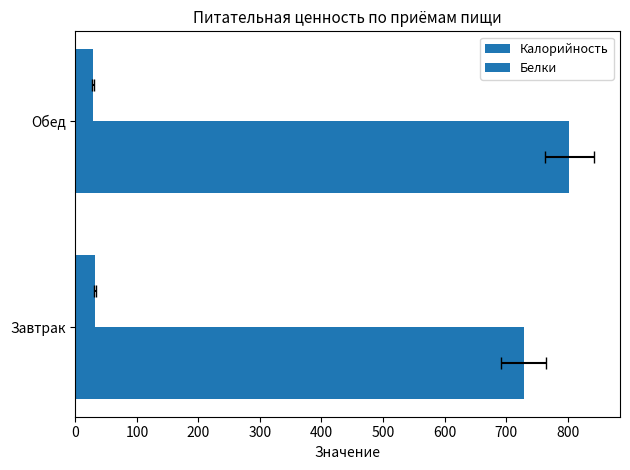

What is the difference between the highest and lowest values at Обед?

774.1